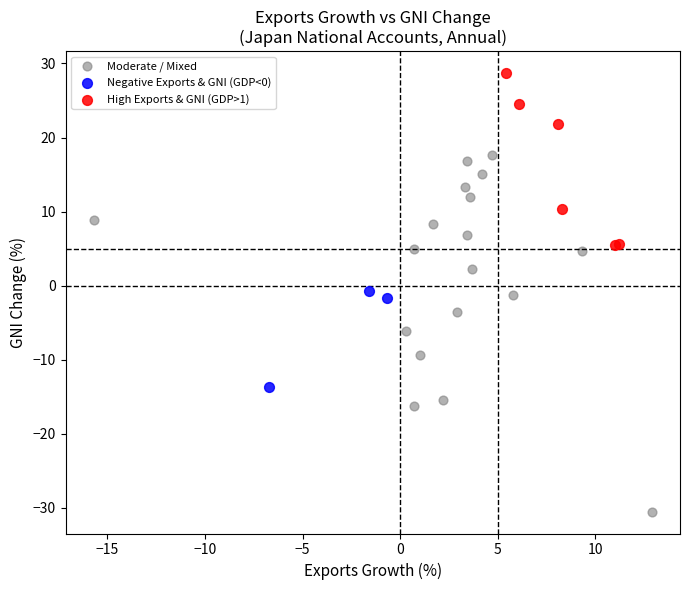

Which series contains the lowest Y value?

Moderate / Mixed